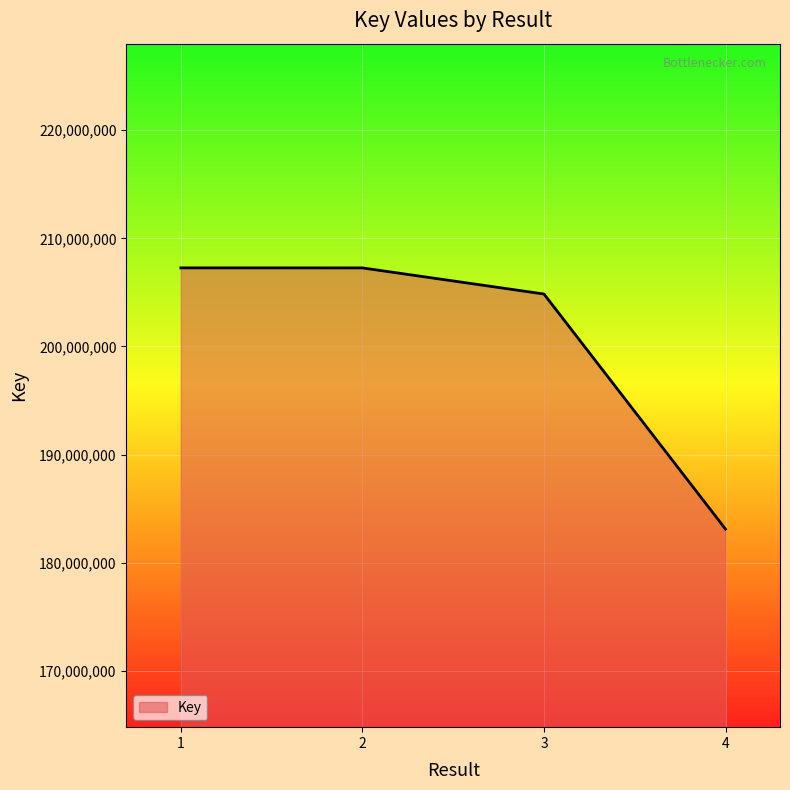

What is the change in value from 3 to 4?

-21733996